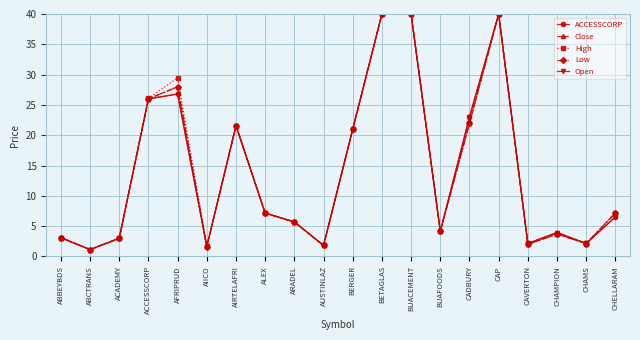

True or false: Open has a value of 2.1 at CHAMS.

True